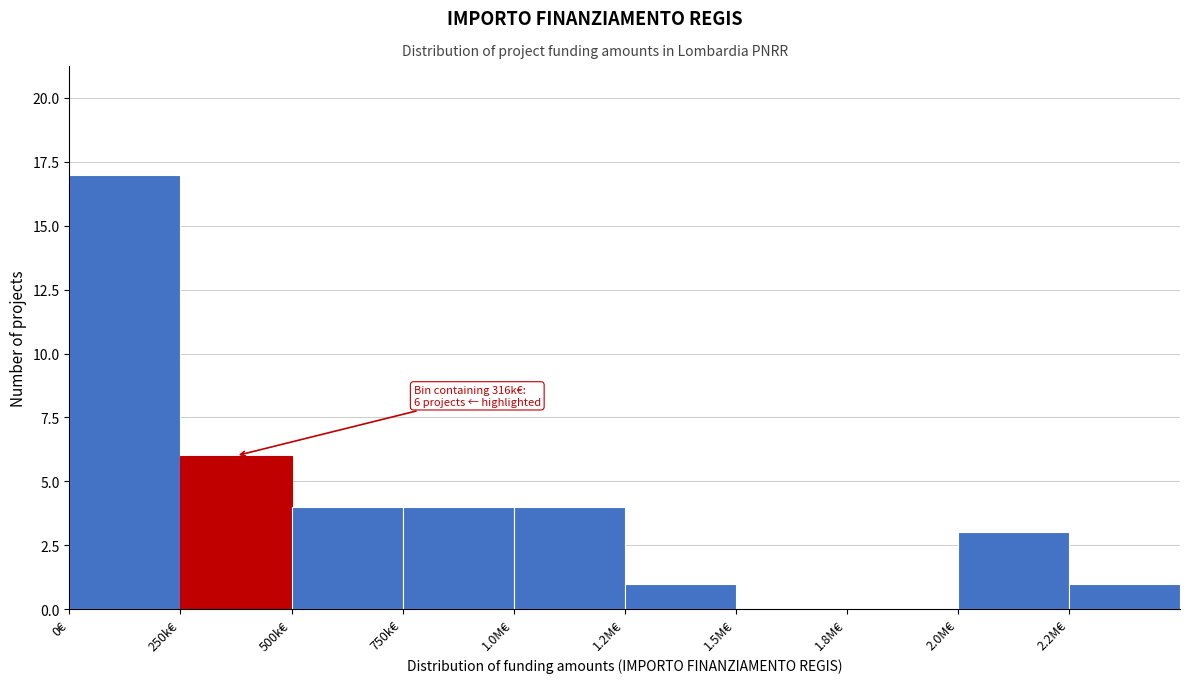

Reading left to right, list all the values displayed in this chart.

0€=17	250k€=6	500k€=4	750k€=4	1.0M€=4	1.2M€=1	1.5M€=0	1.8M€=0	2.0M€=3	2.2M€=1